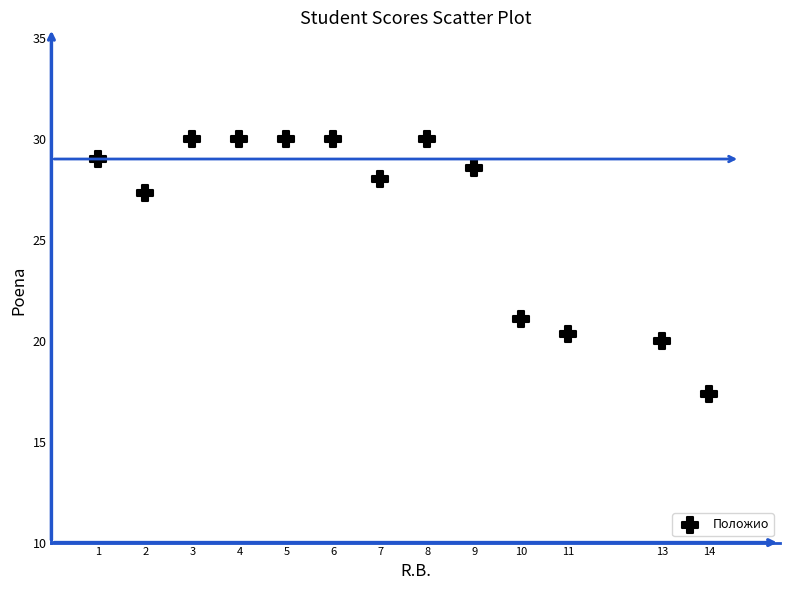

What is the range of X values (max minus min)?

13.0